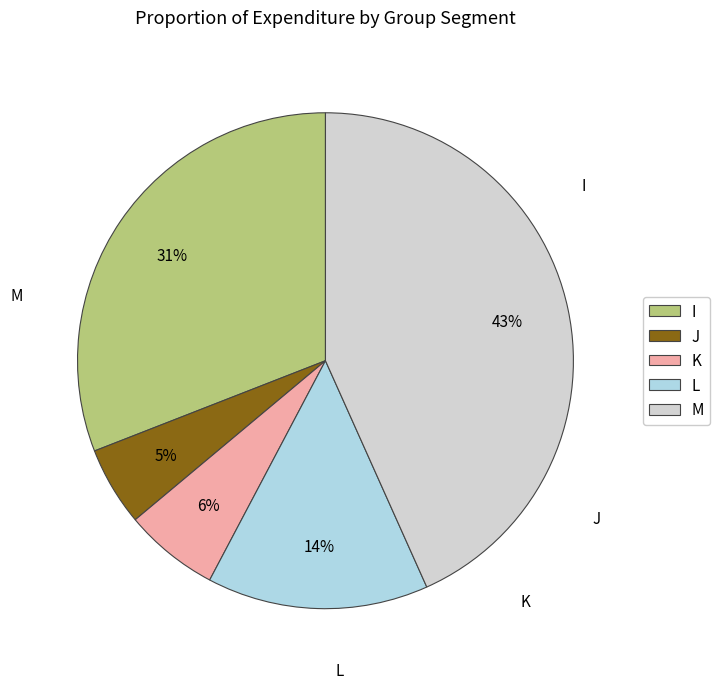

To the nearest percent, what is the combined percentage of J and K?

11%